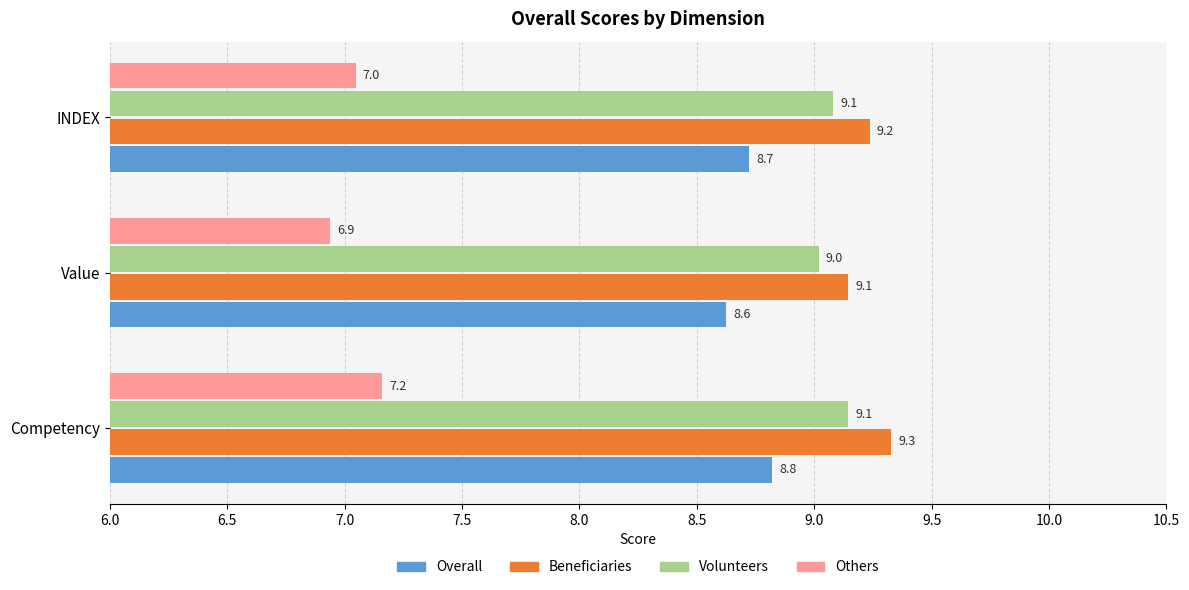

What is the greatest value displayed?

9.3